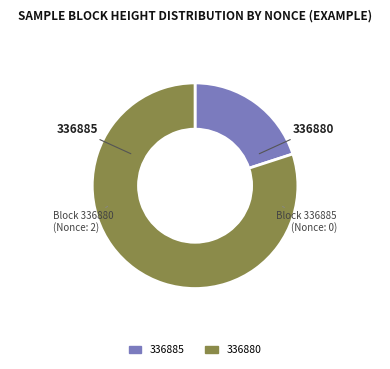

Rank the categories by value from lowest to highest.

336885, 336880